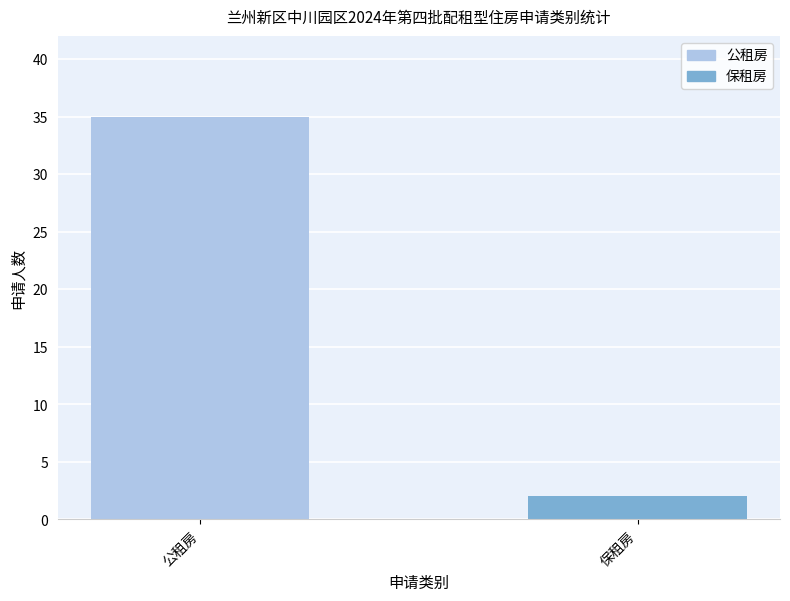

What is the smallest value displayed?

2